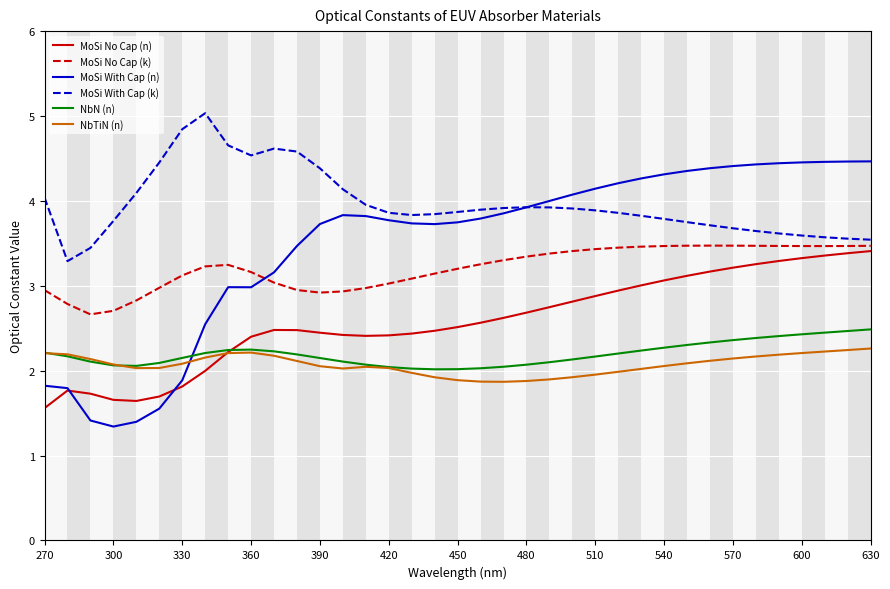

Which series has the largest range (max minus min)?

MoSi With Cap (n)